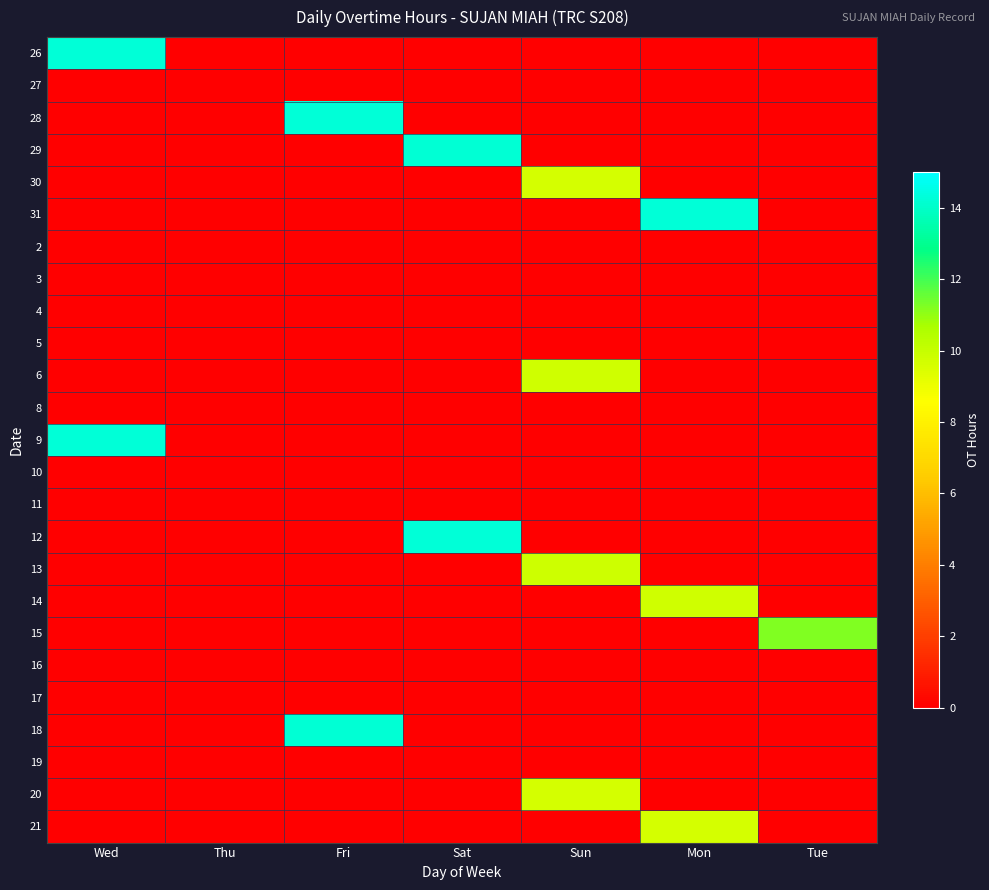

Reading left to right, what are all the values shown in this chart?

26: Wed=14.3	Thu=0.0	Fri=0.0	Sat=0.0	Sun=0.0	Mon=0.0	Tue=0.0
27: Wed=0.0	Thu=0.0	Fri=0.0	Sat=0.0	Sun=0.0	Mon=0.0	Tue=0.0
28: Wed=0.0	Thu=0.0	Fri=14.2	Sat=0.0	Sun=0.0	Mon=0.0	Tue=0.0
29: Wed=0.0	Thu=0.0	Fri=0.0	Sat=14.2	Sun=0.0	Mon=0.0	Tue=0.0
30: Wed=0.0	Thu=0.0	Fri=0.0	Sat=0.0	Sun=9.7	Mon=0.0	Tue=0.0
31: Wed=0.0	Thu=0.0	Fri=0.0	Sat=0.0	Sun=0.0	Mon=14.3	Tue=0.0
2: Wed=0.0	Thu=0.0	Fri=0.0	Sat=0.0	Sun=0.0	Mon=0.0	Tue=0.0
3: Wed=0.0	Thu=0.0	Fri=0.0	Sat=0.0	Sun=0.0	Mon=0.0	Tue=0.0
4: Wed=0.0	Thu=0.0	Fri=0.0	Sat=0.0	Sun=0.0	Mon=0.0	Tue=0.0
5: Wed=0.0	Thu=0.0	Fri=0.0	Sat=0.0	Sun=0.0	Mon=0.0	Tue=0.0
6: Wed=0.0	Thu=0.0	Fri=0.0	Sat=0.0	Sun=9.7	Mon=0.0	Tue=0.0
8: Wed=0.0	Thu=0.0	Fri=0.0	Sat=0.0	Sun=0.0	Mon=0.0	Tue=0.0
9: Wed=14.3	Thu=0.0	Fri=0.0	Sat=0.0	Sun=0.0	Mon=0.0	Tue=0.0
10: Wed=0.0	Thu=0.0	Fri=0.0	Sat=0.0	Sun=0.0	Mon=0.0	Tue=0.0
11: Wed=0.0	Thu=0.0	Fri=0.0	Sat=0.0	Sun=0.0	Mon=0.0	Tue=0.0
12: Wed=0.0	Thu=0.0	Fri=0.0	Sat=14.3	Sun=0.0	Mon=0.0	Tue=0.0
13: Wed=0.0	Thu=0.0	Fri=0.0	Sat=0.0	Sun=9.8	Mon=0.0	Tue=0.0
14: Wed=0.0	Thu=0.0	Fri=0.0	Sat=0.0	Sun=0.0	Mon=9.7	Tue=0.0
15: Wed=0.0	Thu=0.0	Fri=0.0	Sat=0.0	Sun=0.0	Mon=0.0	Tue=11.2
16: Wed=0.0	Thu=0.0	Fri=0.0	Sat=0.0	Sun=0.0	Mon=0.0	Tue=0.0
17: Wed=0.0	Thu=0.0	Fri=0.0	Sat=0.0	Sun=0.0	Mon=0.0	Tue=0.0
18: Wed=0.0	Thu=0.0	Fri=14.2	Sat=0.0	Sun=0.0	Mon=0.0	Tue=0.0
19: Wed=0.0	Thu=0.0	Fri=0.0	Sat=0.0	Sun=0.0	Mon=0.0	Tue=0.0
20: Wed=0.0	Thu=0.0	Fri=0.0	Sat=0.0	Sun=9.7	Mon=0.0	Tue=0.0
21: Wed=0.0	Thu=0.0	Fri=0.0	Sat=0.0	Sun=0.0	Mon=9.6	Tue=0.0